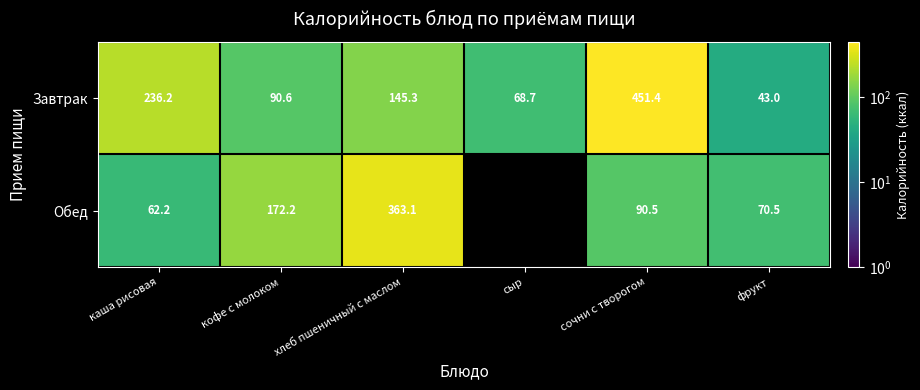

Is it true that Завтрак equals 91.3 at сыр?

False